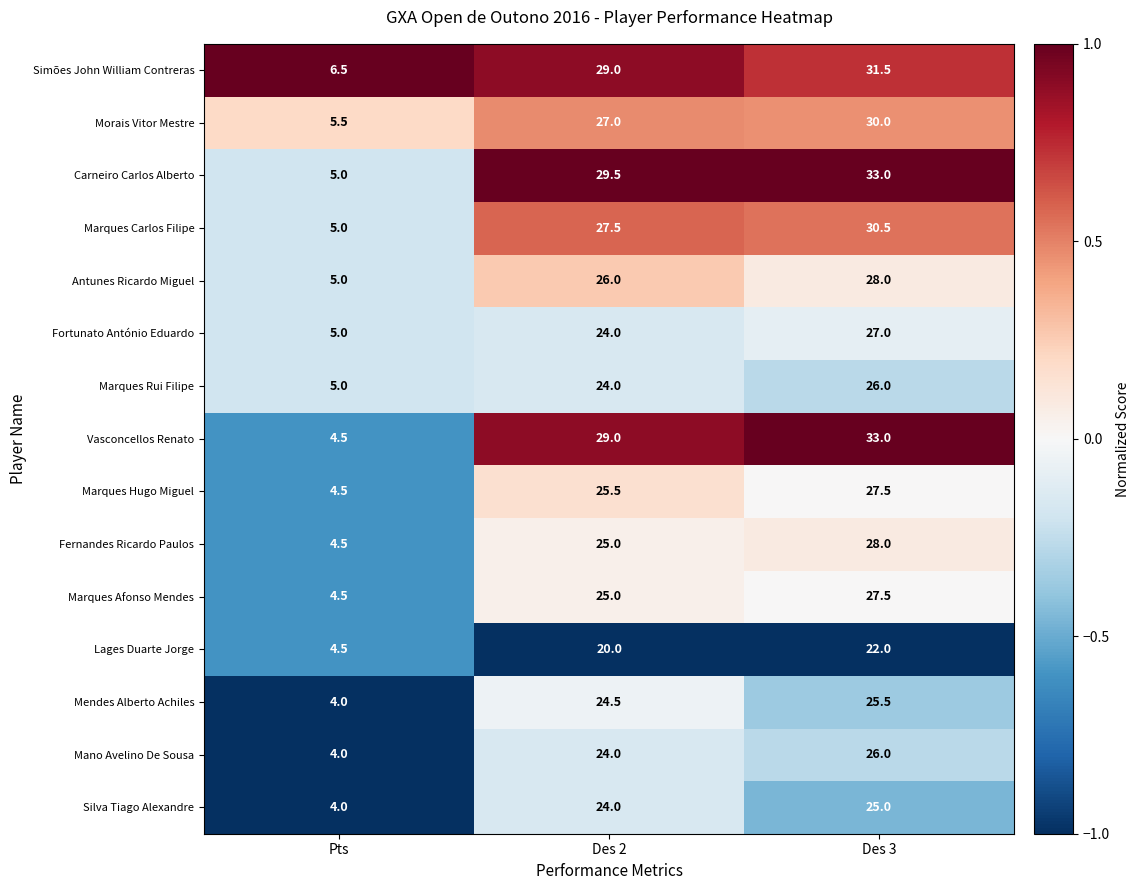

Which label corresponds to the smallest value in the chart?

Pts